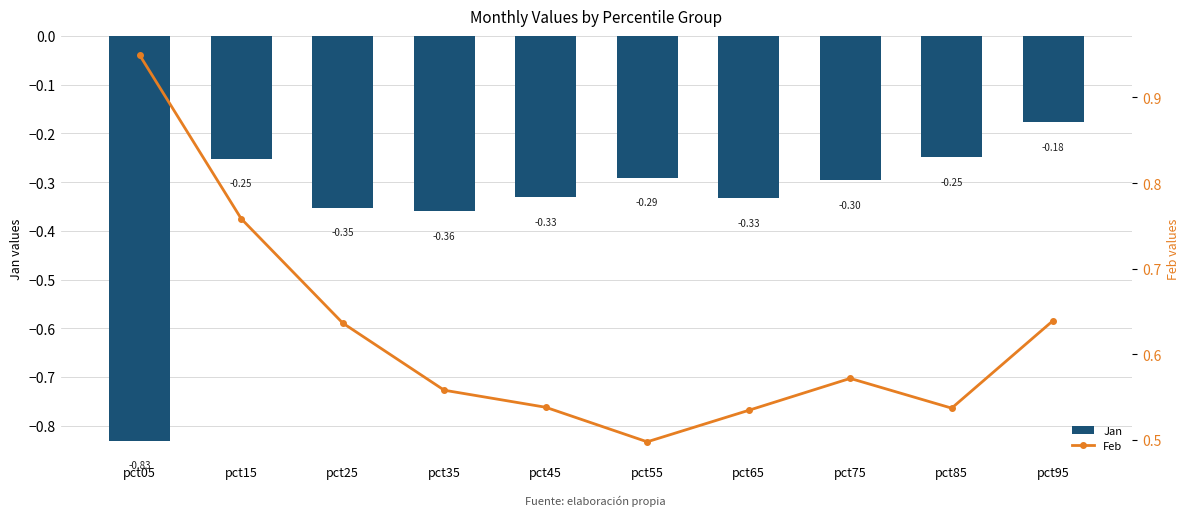

What is the total value across all series at pct65?

0.2